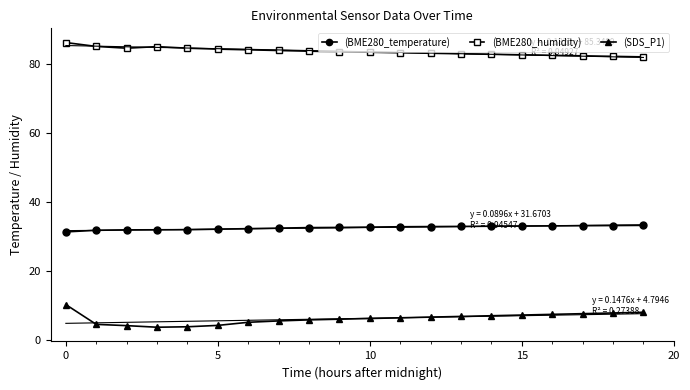

Which category has the lowest value in the (BME280_humidity) series?

19